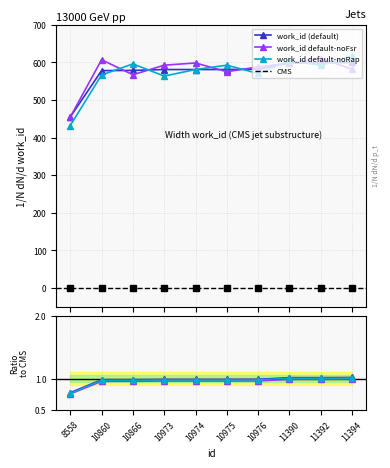

What is the sum of all values?

5735.3